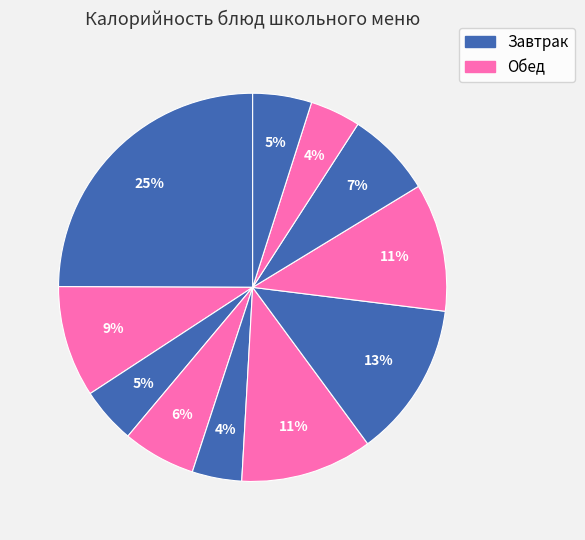

Which slice is the smallest?

Салат из свежих помидор